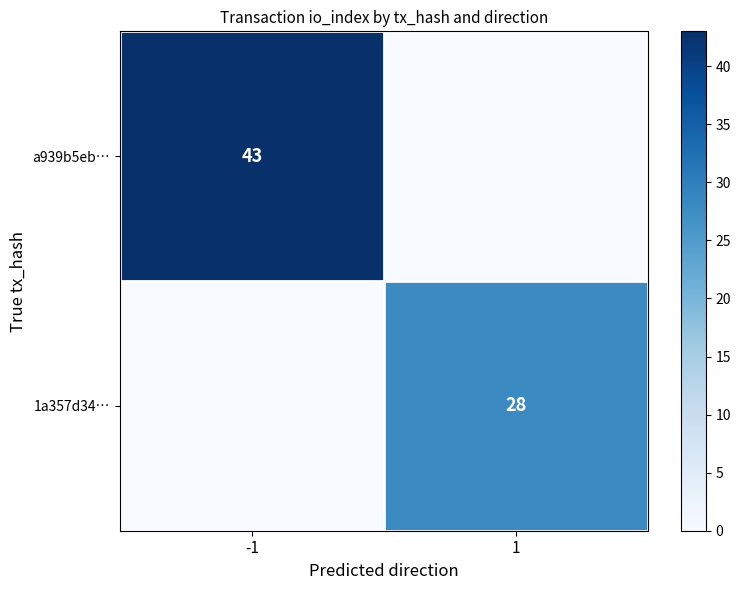

The a939b5eb… series shows 43 at -1. True or false?

True